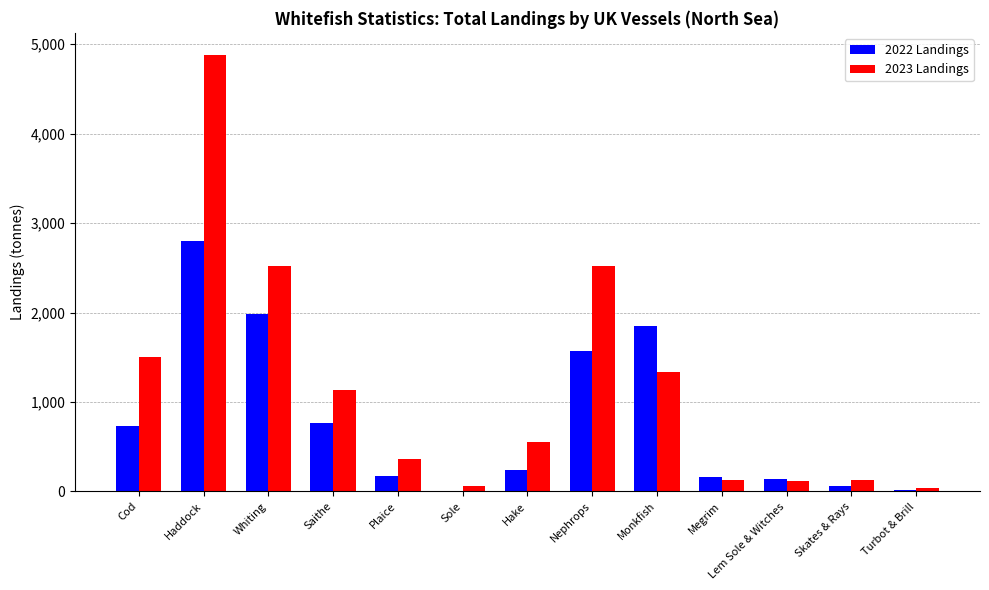

Count the number of categories in the chart.

13